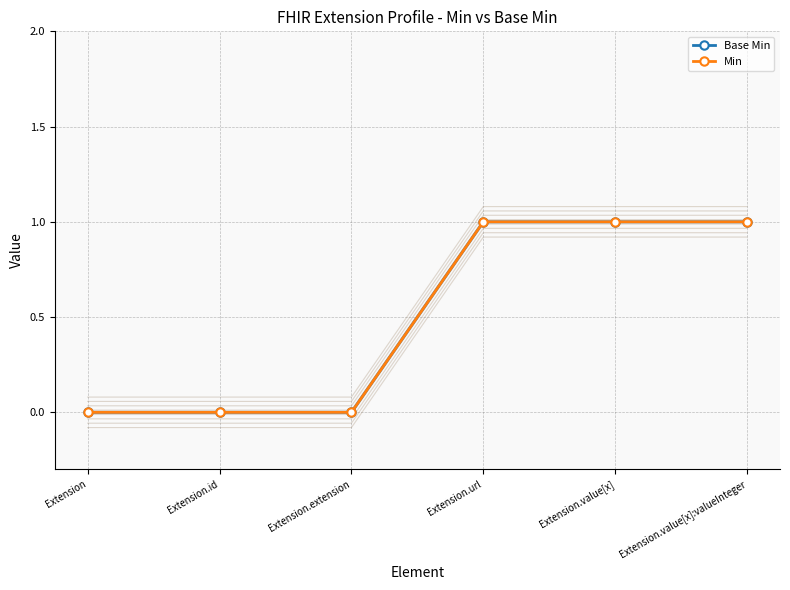

Reading left to right, extract all data points from this chart.

Base Min: Extension=0	Extension.id=0	Extension.extension=0	Extension.url=1	Extension.value[x]=1	Extension.value[x]:valueInteger=1
Min: Extension=0	Extension.id=0	Extension.extension=0	Extension.url=1	Extension.value[x]=1	Extension.value[x]:valueInteger=1